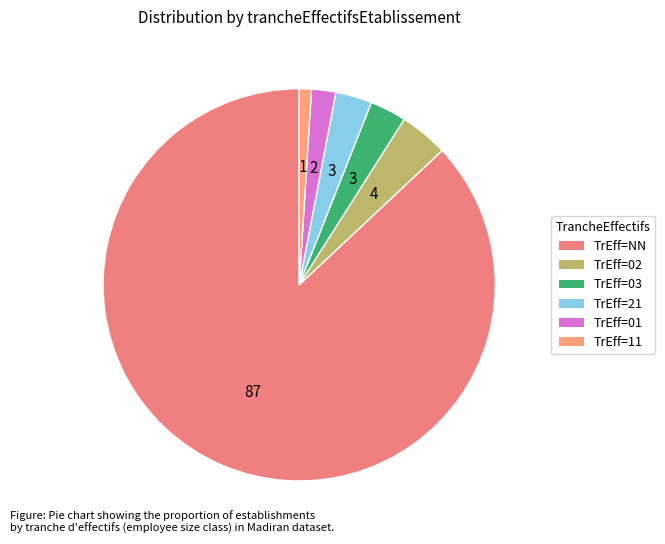

How many slices are in this pie chart?

6